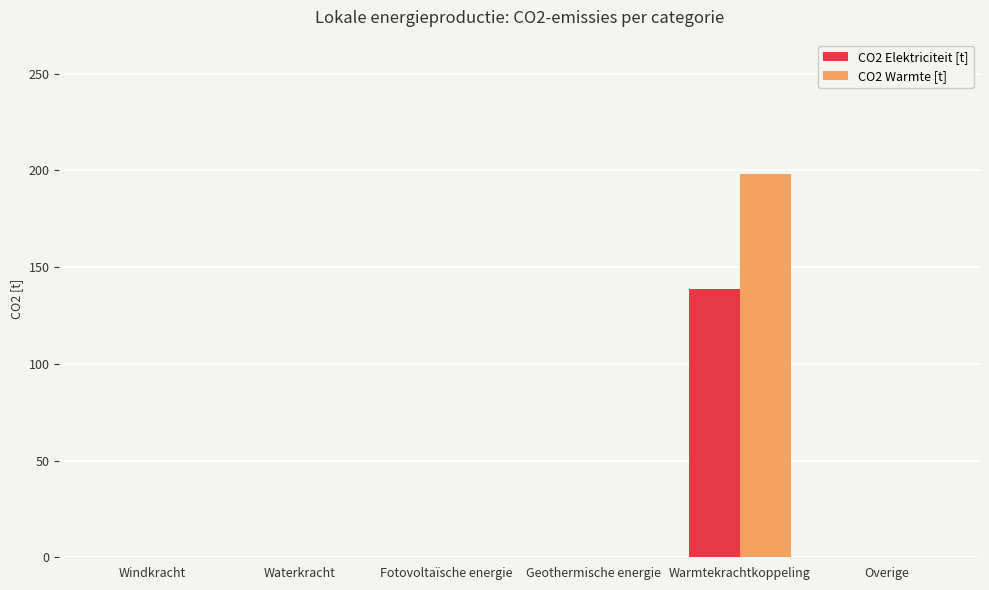

Are the bars horizontal?

No